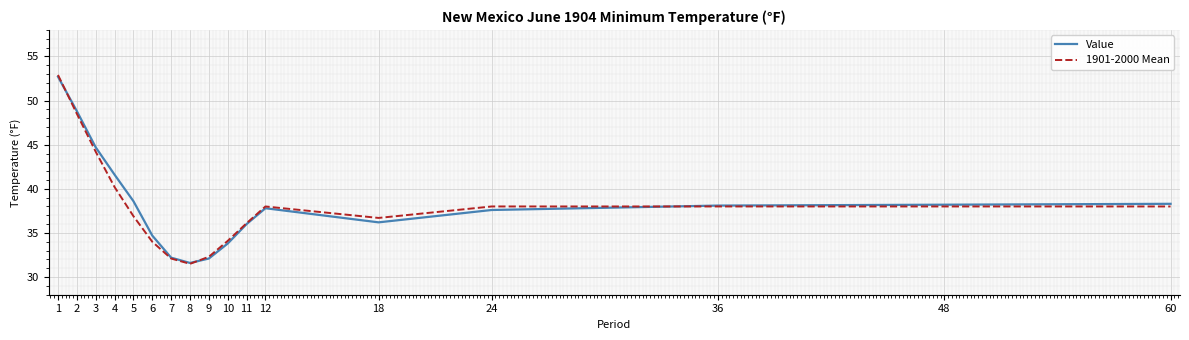

Between 5 and 8, which series saw the biggest shift?

Value